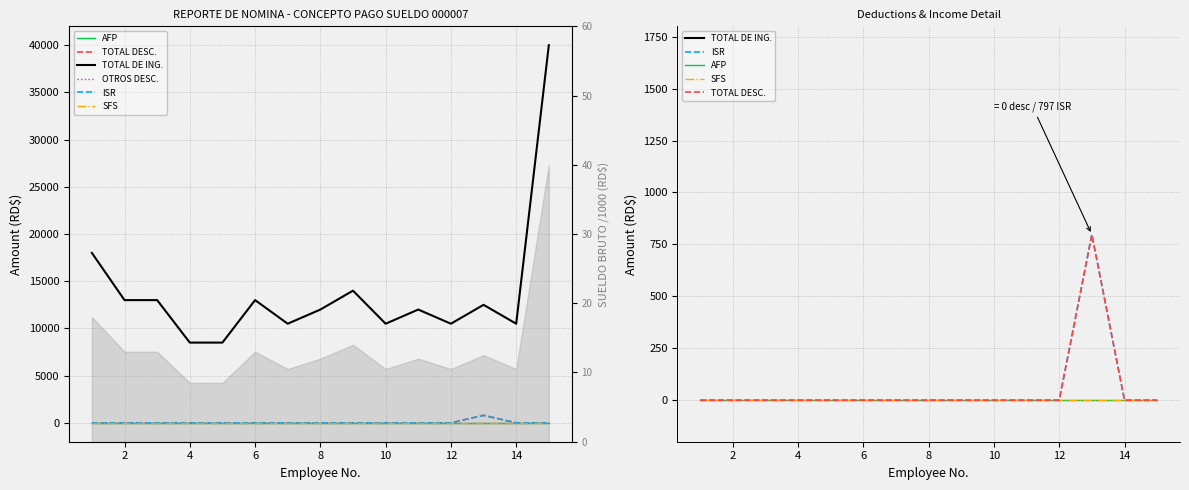

Does the chart have visible grid lines?

Yes